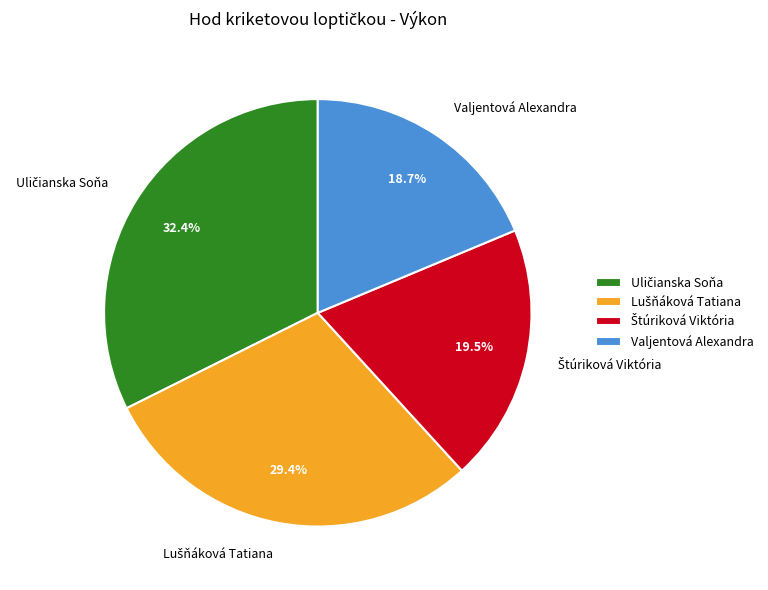

Is Valjentová Alexandra the majority of the pie?

No